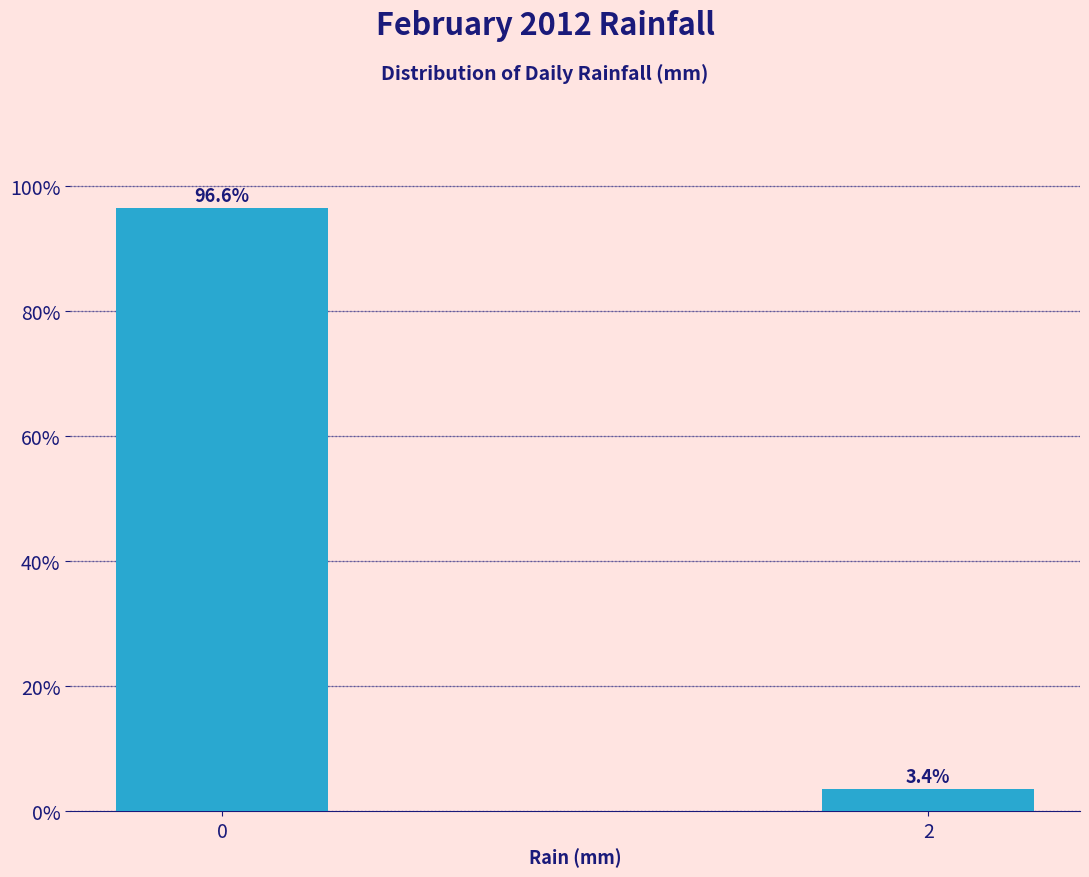

Reading left to right, list all the values displayed in this chart.

0=96.6	2=3.4